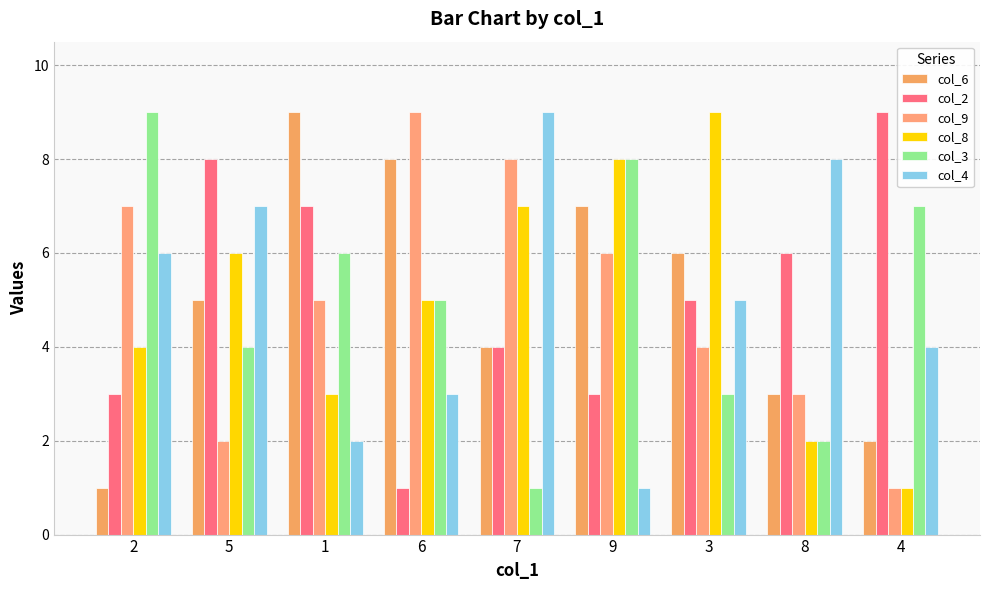

Reading left to right, transcribe all the data shown in this chart.

col_6: 1	5	9	8	4	7	6	3	2
col_2: 3	8	7	1	4	3	5	6	9
col_9: 7	2	5	9	8	6	4	3	1
col_8: 4	6	3	5	7	8	9	2	1
col_3: 9	4	6	5	1	8	3	2	7
col_4: 6	7	2	3	9	1	5	8	4